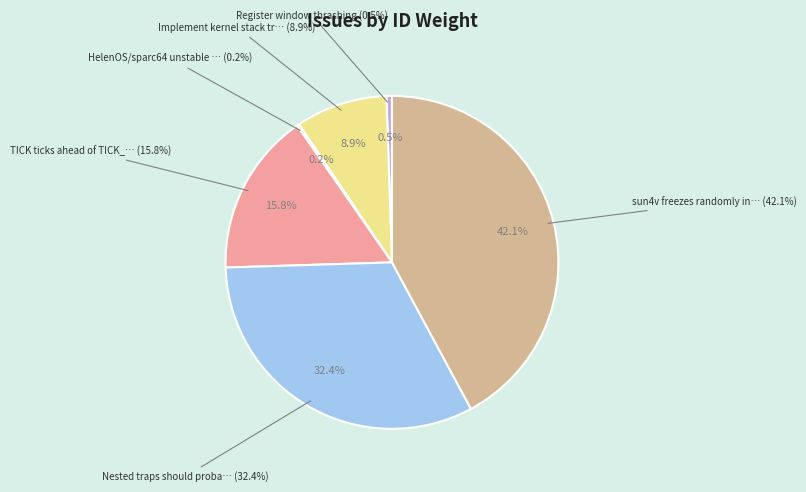

To the nearest percent, what is the combined percentage of Register window thrashing and sun4v freezes randomly in Qemu?

43%